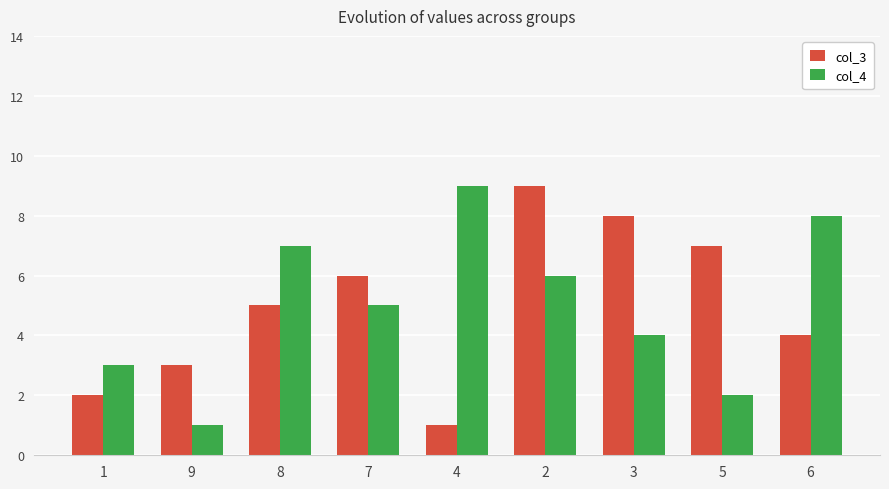

Reading left to right, list all the values displayed in this chart.

col_3: 2	3	5	6	1	9	8	7	4
col_4: 3	1	7	5	9	6	4	2	8